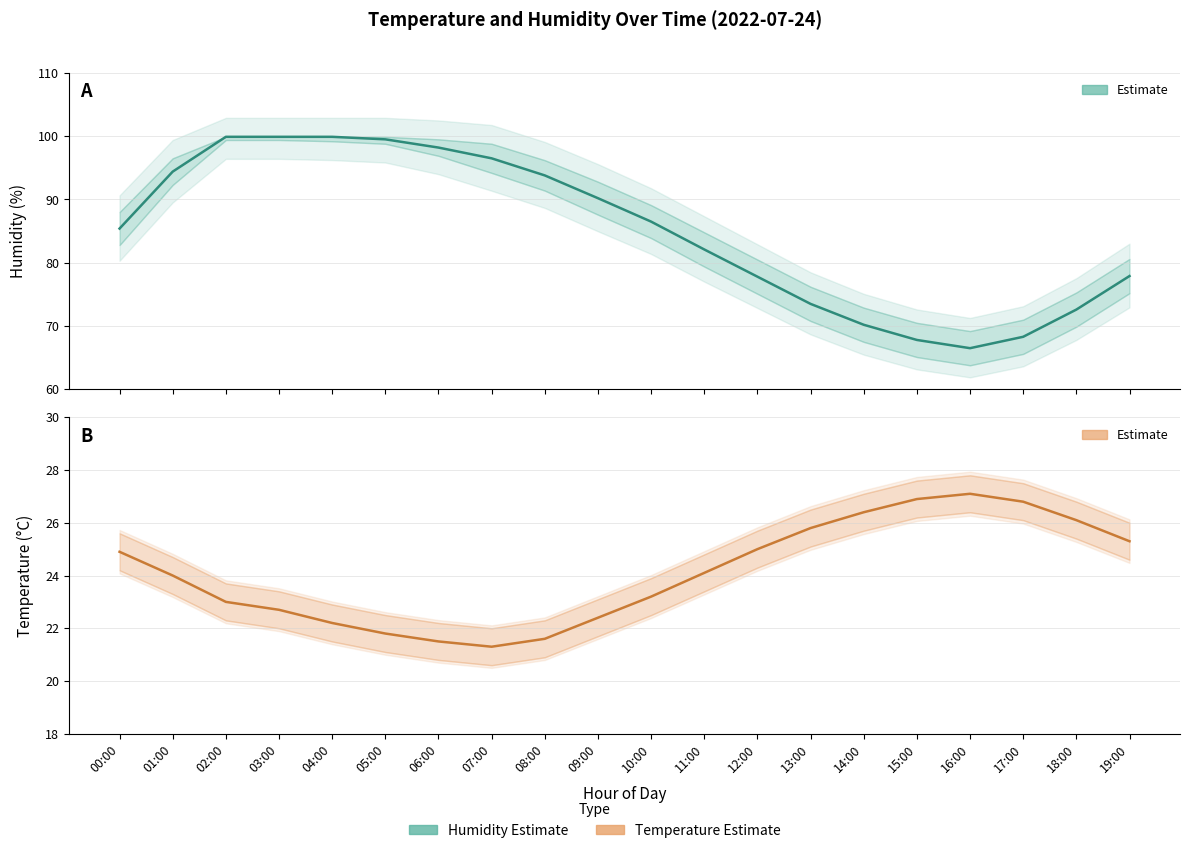

Reading left to right, transcribe all the data shown in this chart.

Humidity (estimate): 85.4	94.4	99.9	99.9	99.9	99.5	98.2	96.5	93.8	90.2	86.5	82.1	77.8	73.5	70.2	67.8	66.5	68.3	72.6	77.9
Temperature (estimate): 24.9	24.0	23.0	22.7	22.2	21.8	21.5	21.3	21.6	22.4	23.2	24.1	25.0	25.8	26.4	26.9	27.1	26.8	26.1	25.3